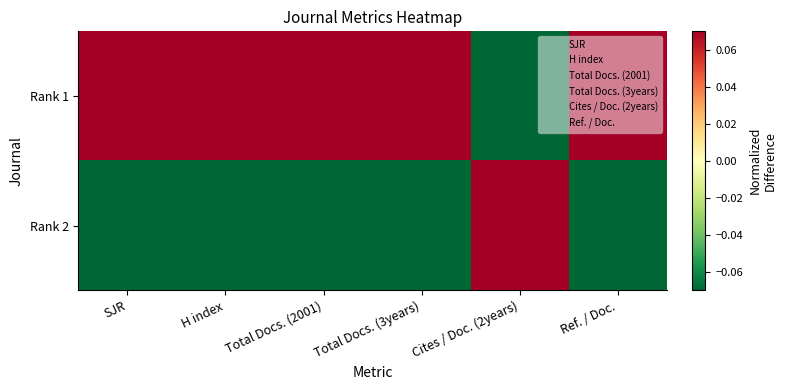

Which series has the widest spread of values?

Rank 1